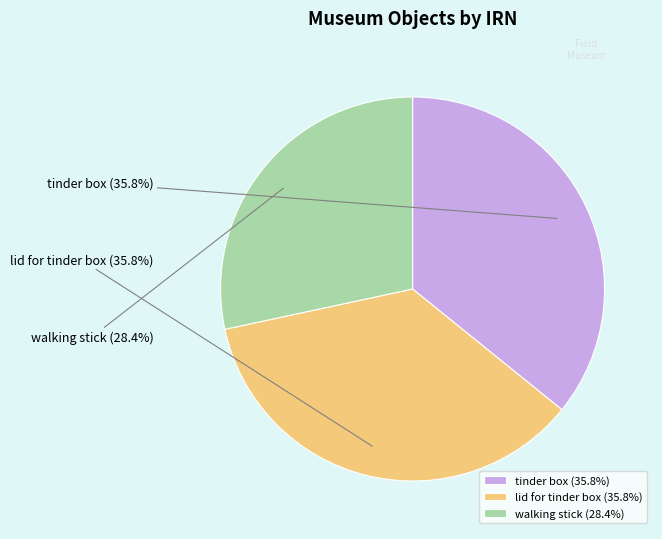

Does tinder box represent more than half of the total?

No